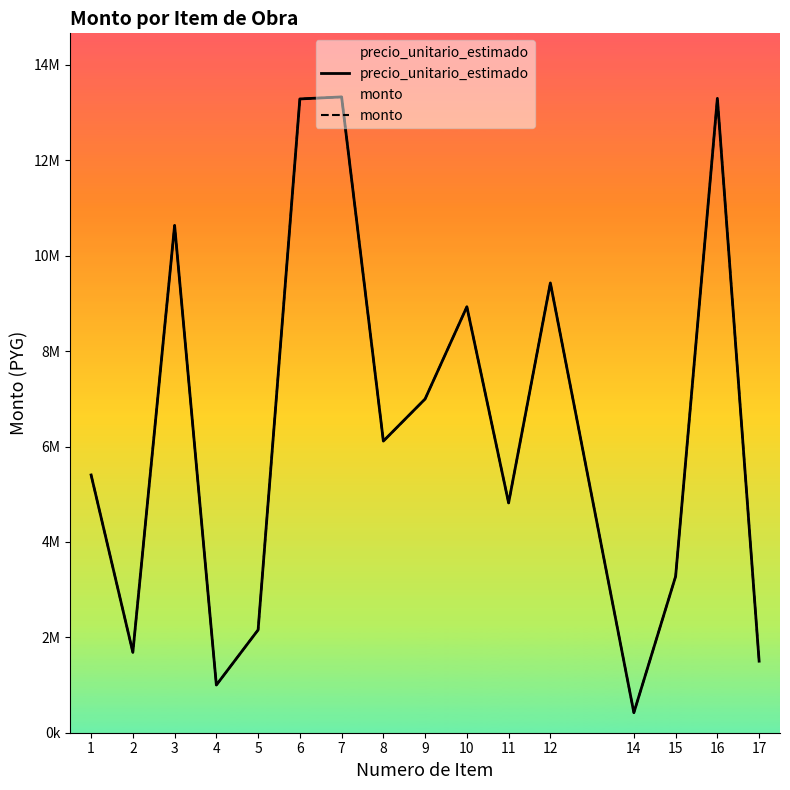

How many lines are shown in the chart?

2